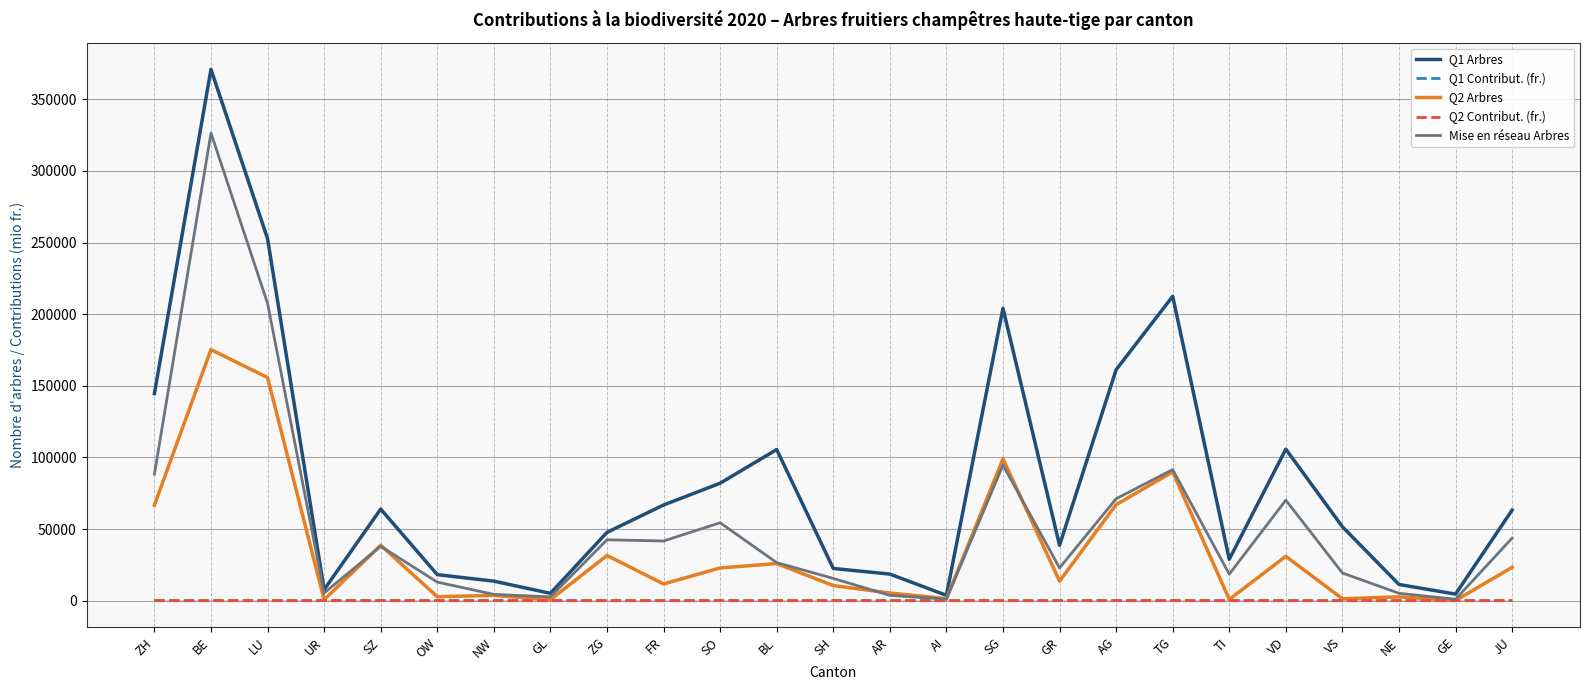

Where is the first local minimum for Q1 Arbres?

UR